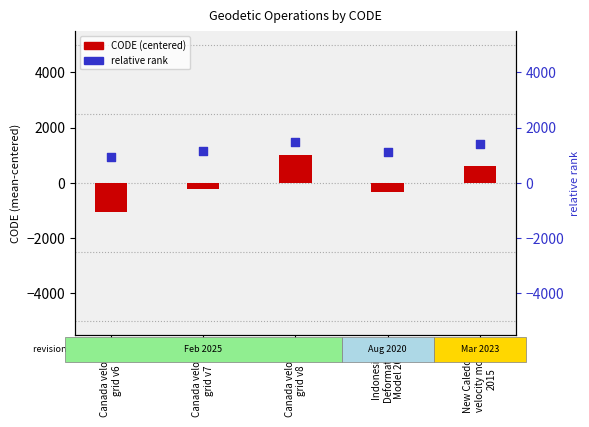

What is the total value across all series at Canada velocity
grid v7?

927.2